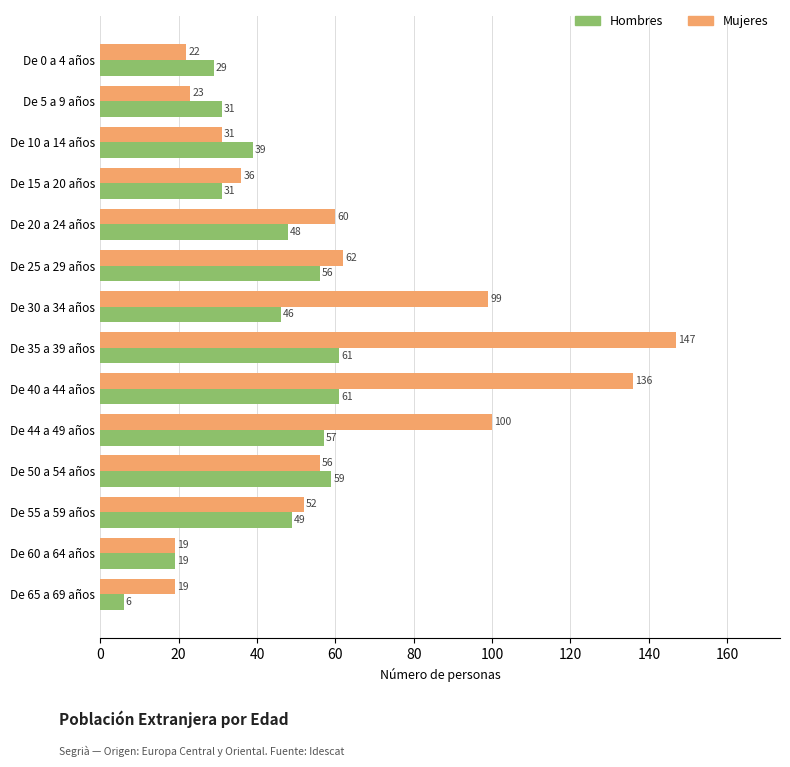

How many series are shown in this chart?

2